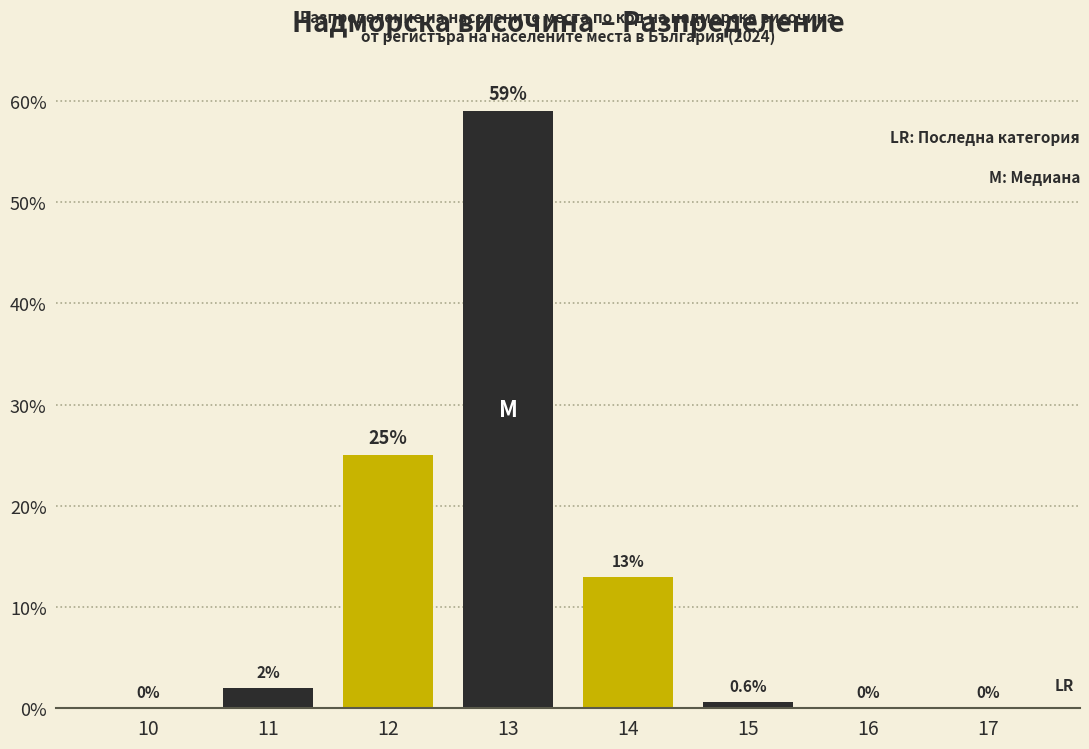

Reading left to right, list all the values displayed in this chart.

10=0.0	11=2.0	12=25.0	13=59.0	14=13.0	15=0.6	16=0.0	17=0.0